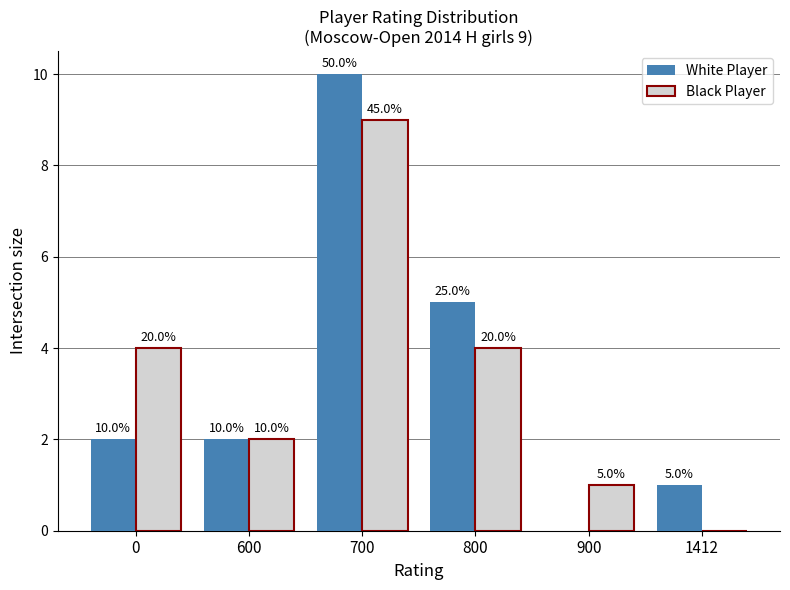

Count the number of data series in this chart.

2